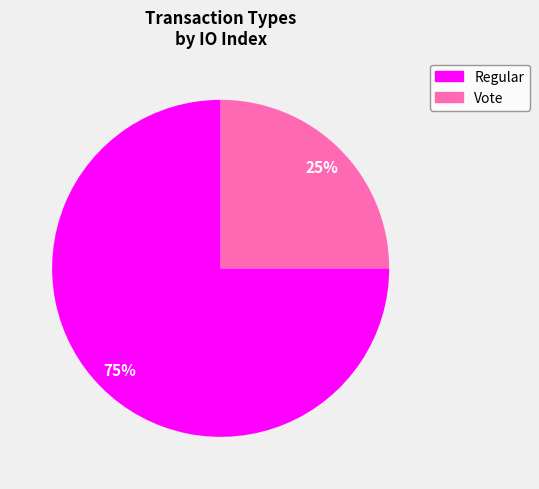

To the nearest percent, what portion does Vote represent?

25%